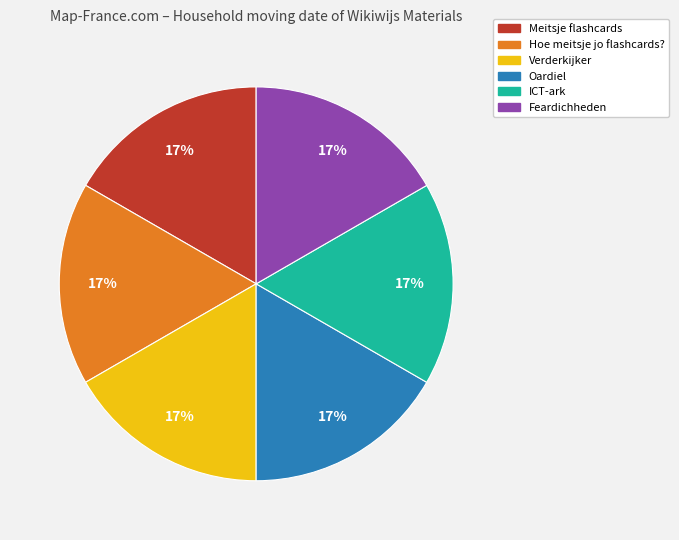

Does Meitsje flashcards represent more than half of the total?

No